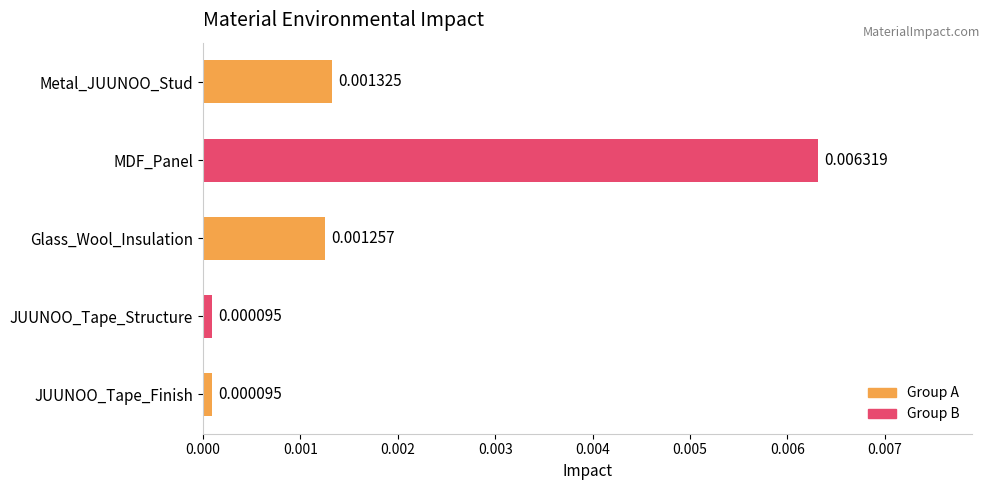

Which label corresponds to the largest value in the chart?

MDF_Panel